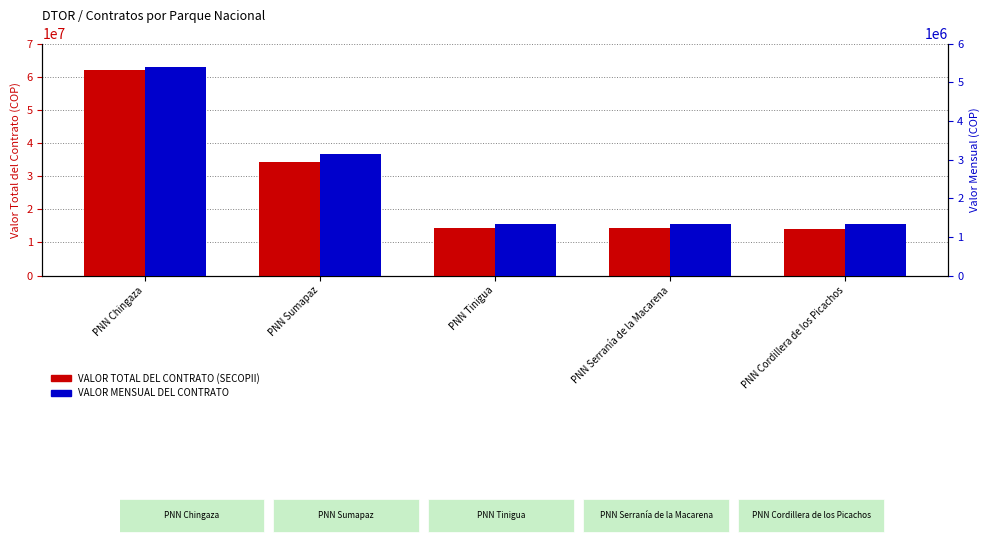

Is it true that VALOR MENSUAL DEL CONTRATO equals 3156754 at PNN Sumapaz?

True